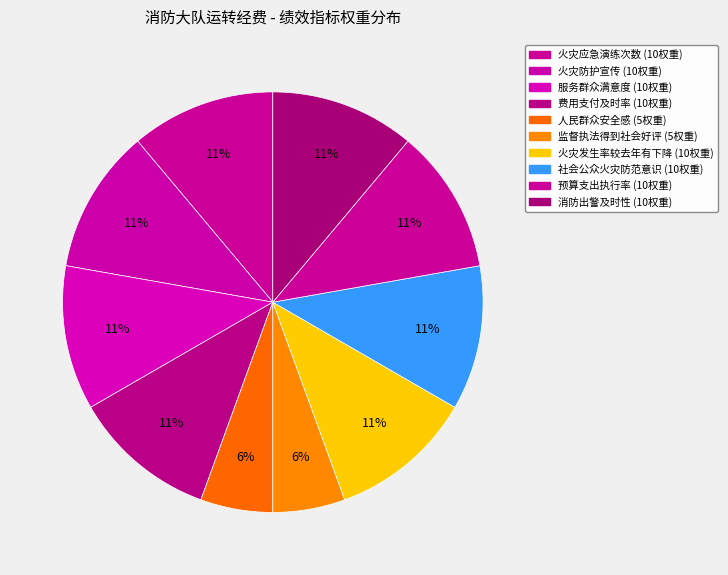

Does 监督执法得到社会好评 account for over 50% of the chart?

No